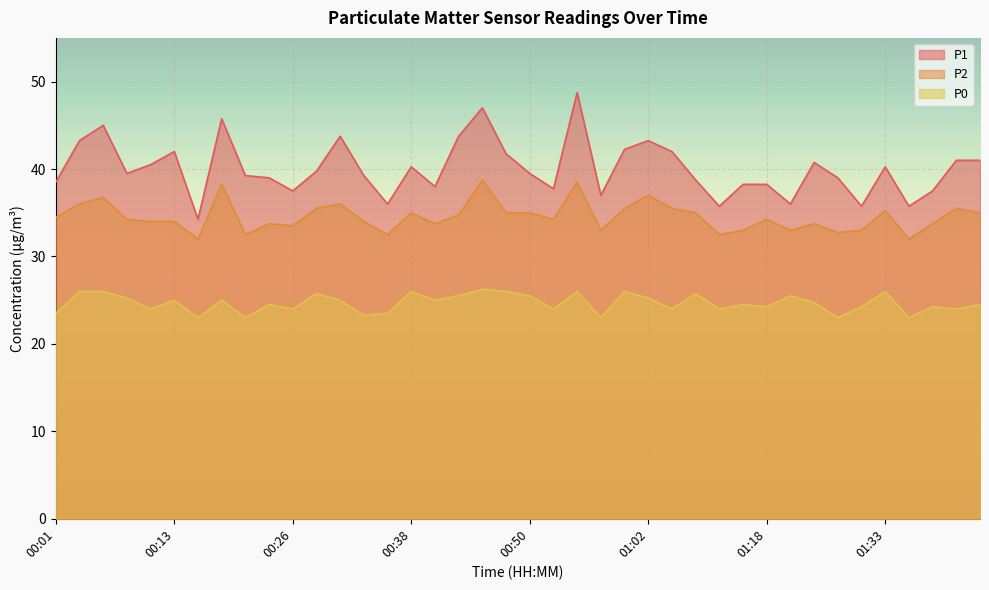

Reading right to left, list all the values displayed in this chart.

P1: 01:43=41.0	01:41=41.0	01:38=37.5	01:36=35.8	01:33=40.2	01:31=35.8	01:28=39.0	01:23=40.8	01:20=36.0	01:18=38.2	01:15=38.2	01:13=35.8	01:10=38.8	01:05=42.0	01:02=43.2	01:00=42.2	00:58=37.0	00:55=48.8	00:53=37.8	00:50=39.5	00:48=41.8	00:45=47.0	00:43=43.8	00:40=38.0	00:38=40.2	00:35=36.0	00:33=39.2	00:31=43.8	00:28=39.8	00:26=37.5	00:23=39.0	00:21=39.2	00:18=45.8	00:16=34.2	00:13=42.0	00:11=40.5	00:08=39.5	00:06=45.0	00:03=43.2	00:01=38.5
P2: 01:43=35.0	01:41=35.5	01:38=33.8	01:36=32.0	01:33=35.2	01:31=33.0	01:28=32.8	01:23=33.8	01:20=33.0	01:18=34.2	01:15=33.0	01:13=32.5	01:10=35.0	01:05=35.5	01:02=37.0	01:00=35.5	00:58=33.0	00:55=38.5	00:53=34.2	00:50=35.0	00:48=35.0	00:45=38.8	00:43=34.8	00:40=33.8	00:38=35.0	00:35=32.5	00:33=34.0	00:31=36.0	00:28=35.5	00:26=33.5	00:23=33.8	00:21=32.5	00:18=38.2	00:16=32.0	00:13=34.0	00:11=34.0	00:08=34.2	00:06=36.8	00:03=36.0	00:01=34.5
P0: 01:43=24.5	01:41=24.0	01:38=24.2	01:36=23.0	01:33=26.0	01:31=24.2	01:28=23.0	01:23=24.8	01:20=25.5	01:18=24.2	01:15=24.5	01:13=24.0	01:10=25.8	01:05=24.0	01:02=25.2	01:00=26.0	00:58=23.0	00:55=26.0	00:53=24.0	00:50=25.5	00:48=26.0	00:45=26.2	00:43=25.5	00:40=25.0	00:38=26.0	00:35=23.5	00:33=23.2	00:31=25.0	00:28=25.8	00:26=24.0	00:23=24.5	00:21=23.0	00:18=25.0	00:16=23.0	00:13=25.0	00:11=24.0	00:08=25.2	00:06=26.0	00:03=26.0	00:01=23.5